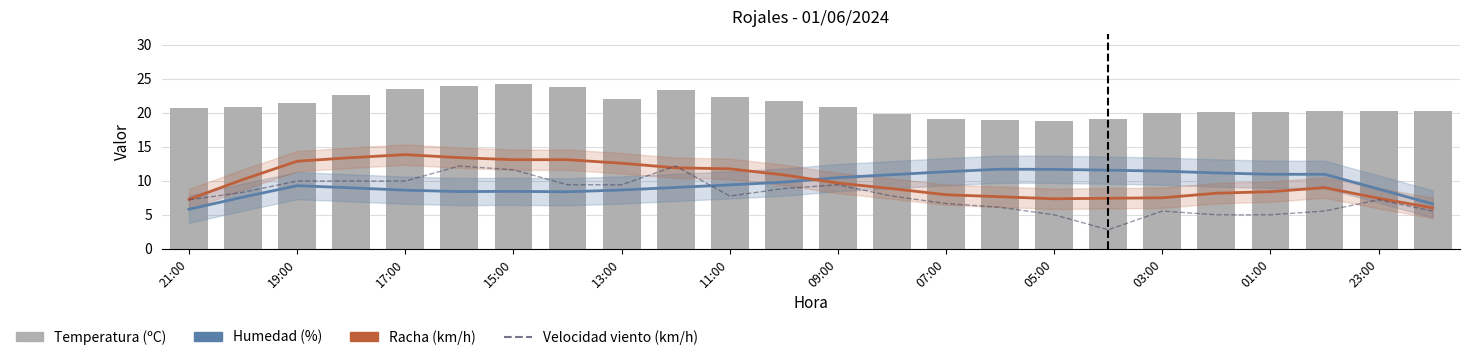

Count the number of data series in this chart.

4